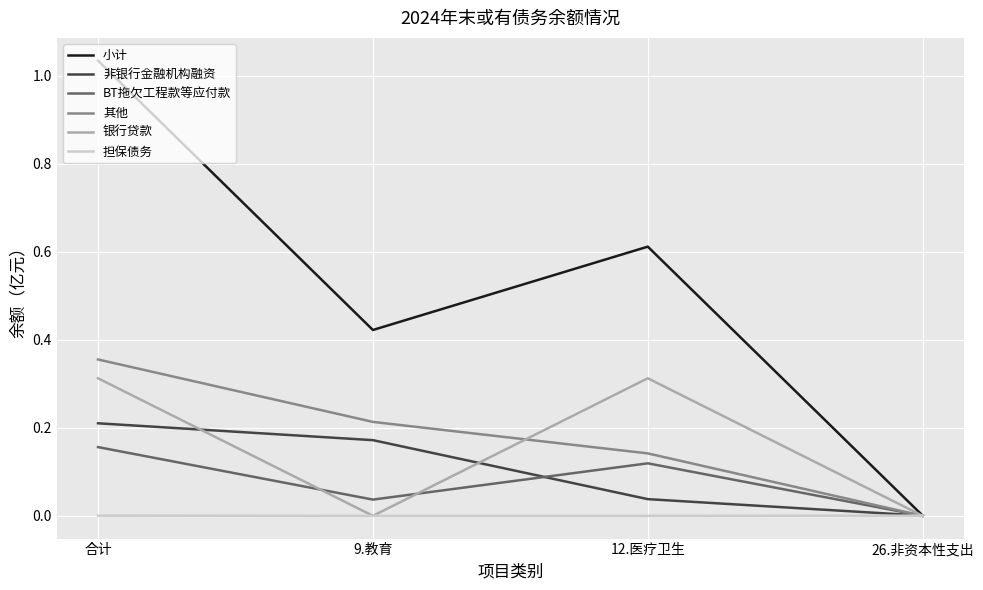

At which category is the sum across all series the highest?

合计